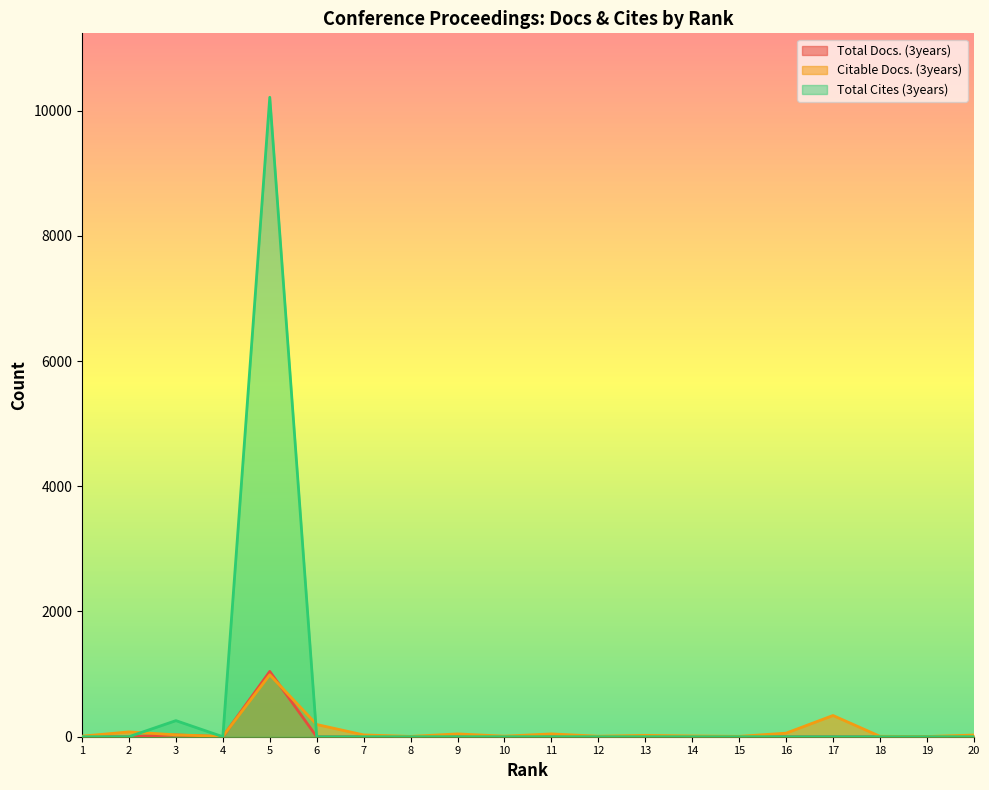

Which series has the largest range (max minus min)?

Total Cites (3years)